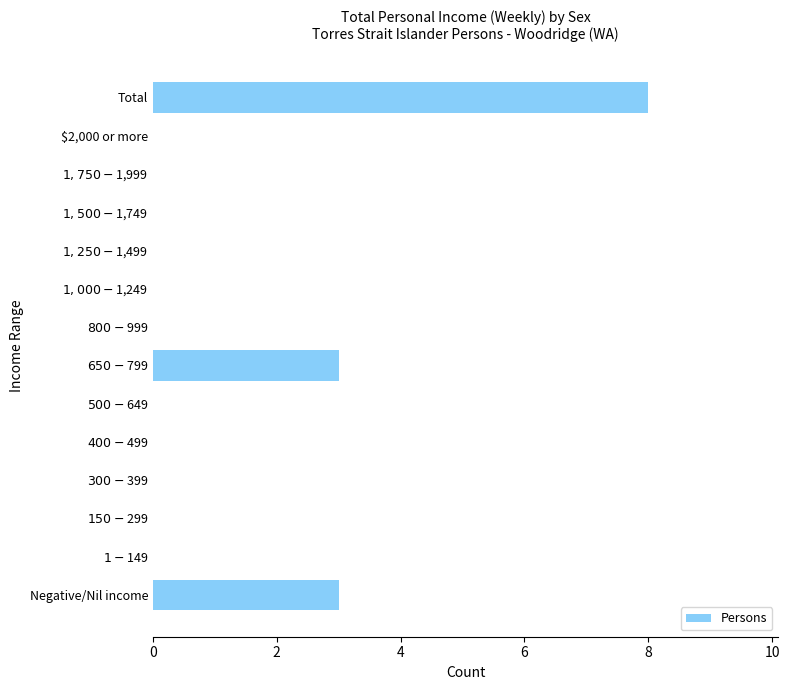

The value at Total is 8. True or false?

True